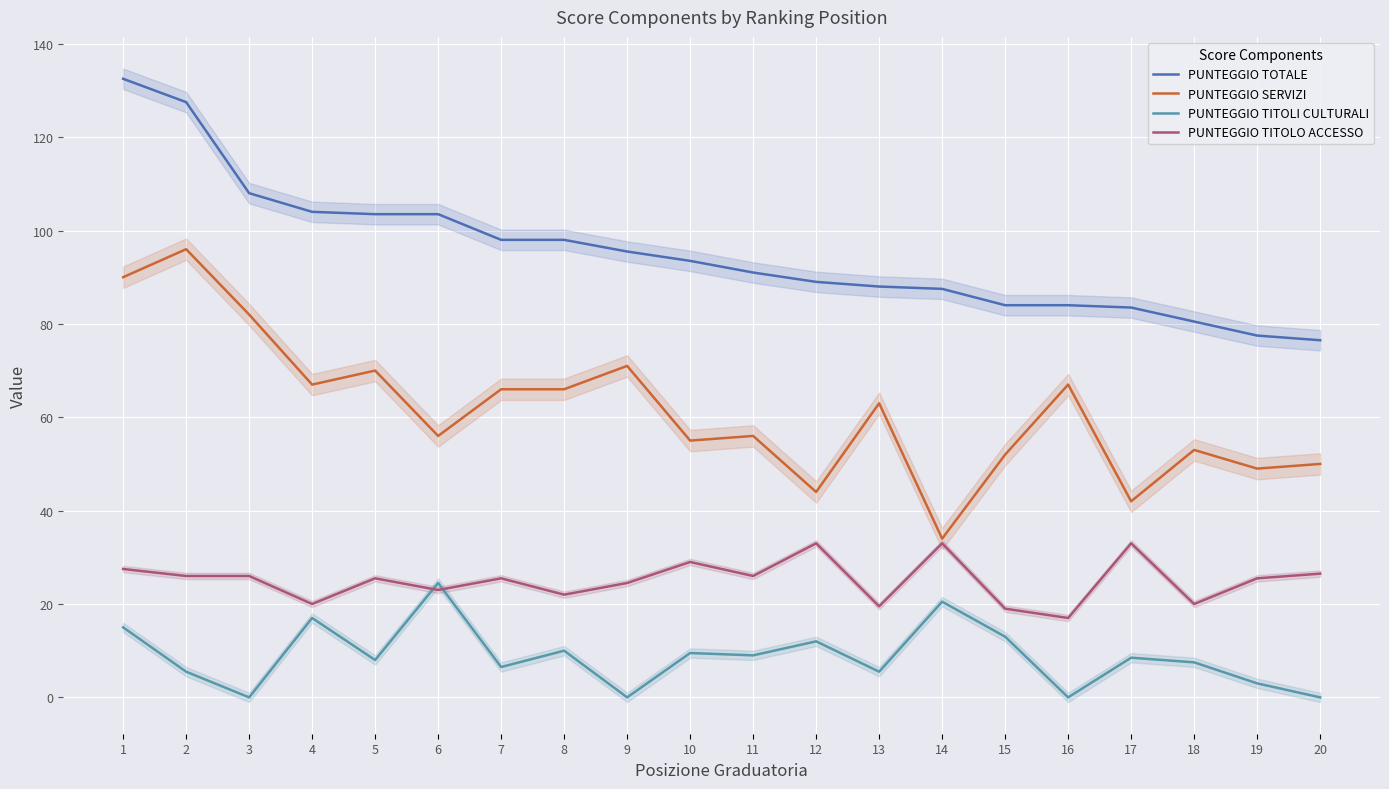

What is the average value of the PUNTEGGIO TITOLO ACCESSO series?

25.1